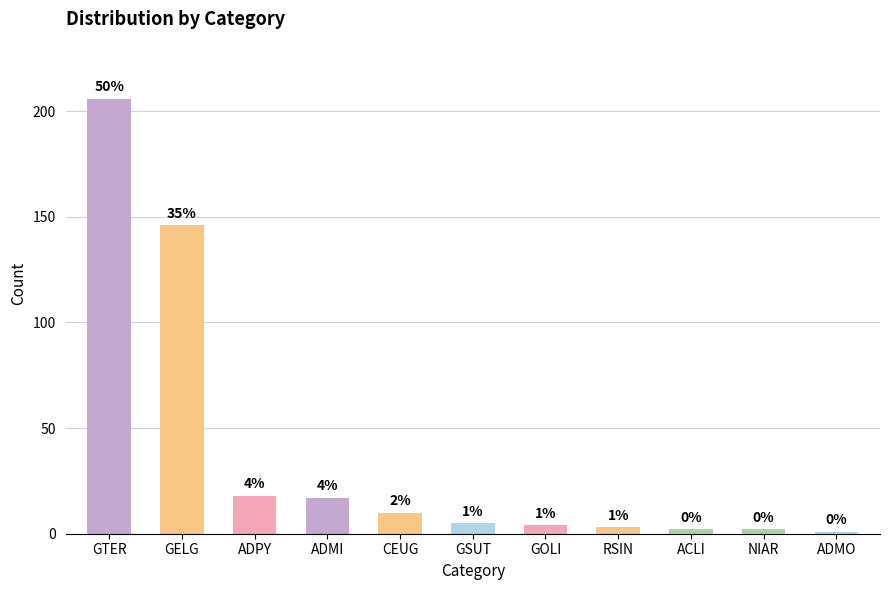

What is the label of the 7th bar from the right?

CEUG